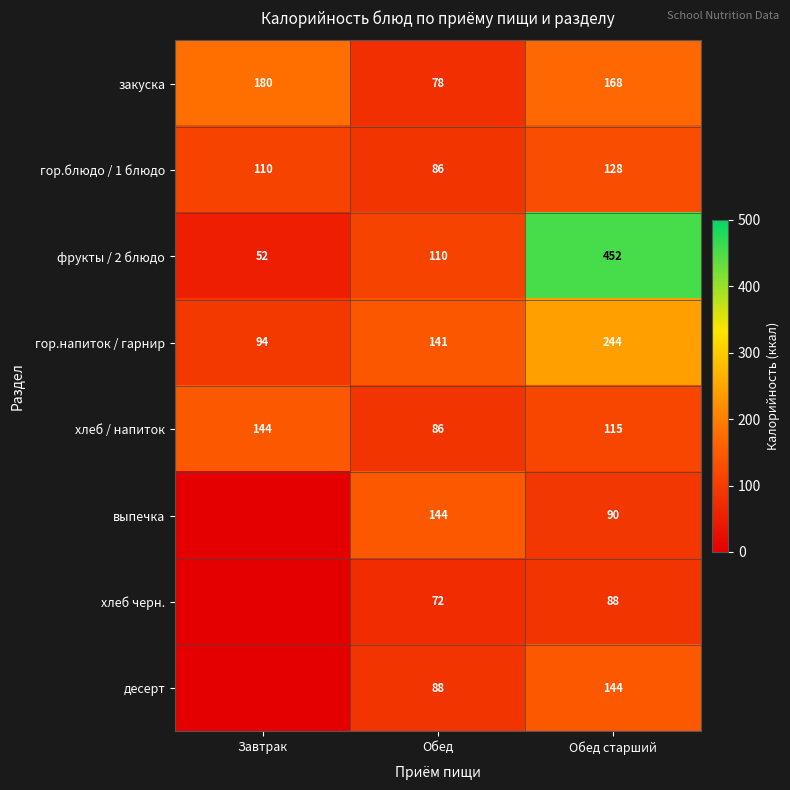

List the labels in order of фрукты / 2 блюдо value, largest first.

Обед старший, Обед, Завтрак